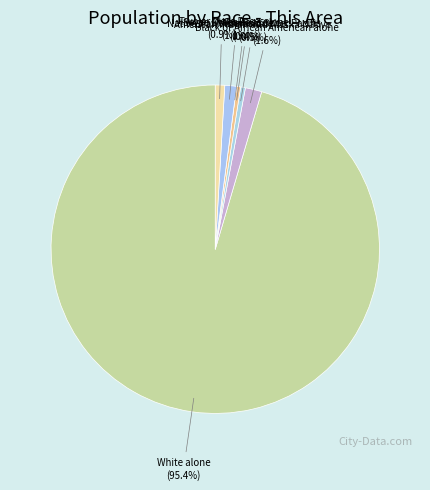

To the nearest percent, what percentage of the pie is Some Other Race alone?

1%